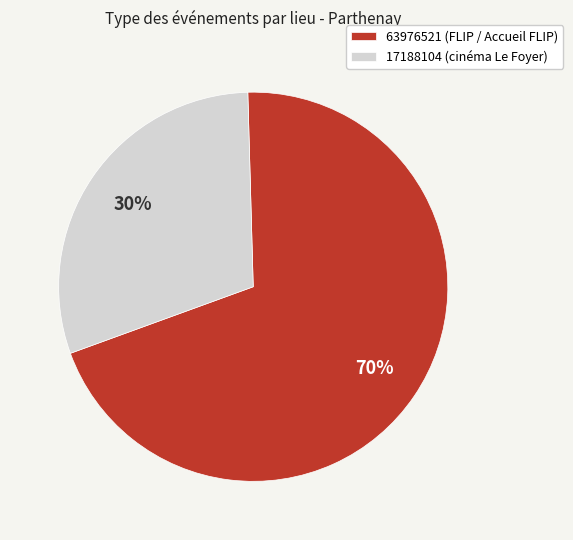

Count the number of slices in the pie.

2